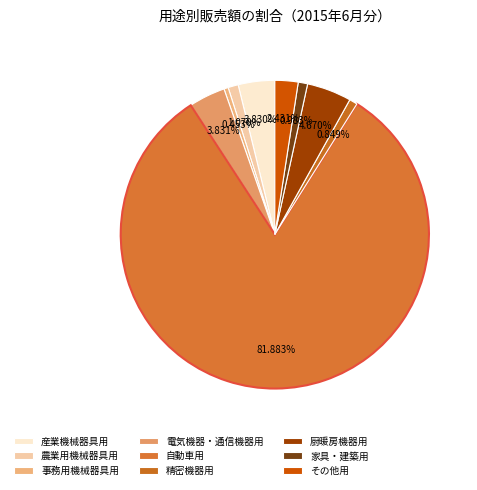

Is it true that 農業用機械器具用 is 11% of the pie?

False